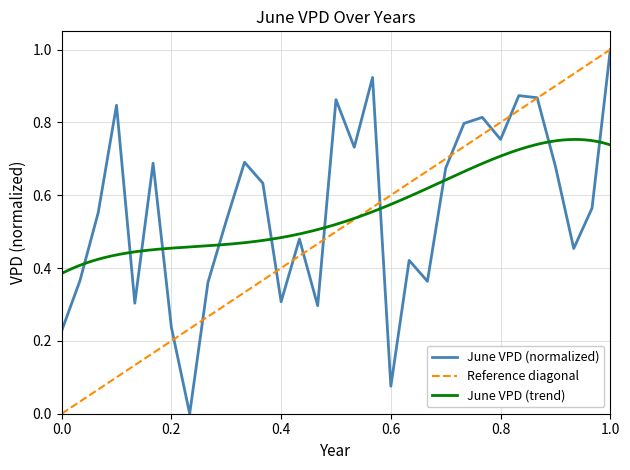

What is the difference between the second highest and second lowest values?

0.8